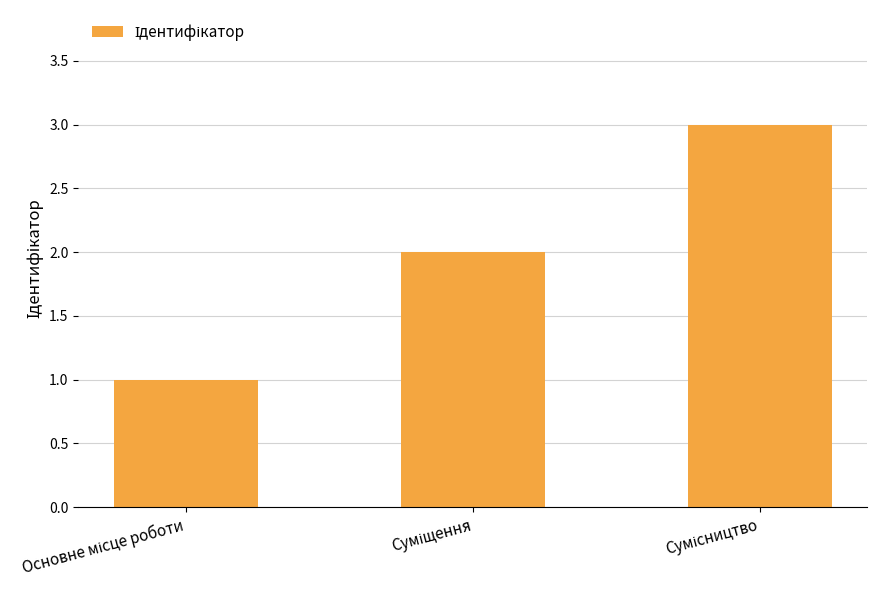

What is the sum of all values?

6